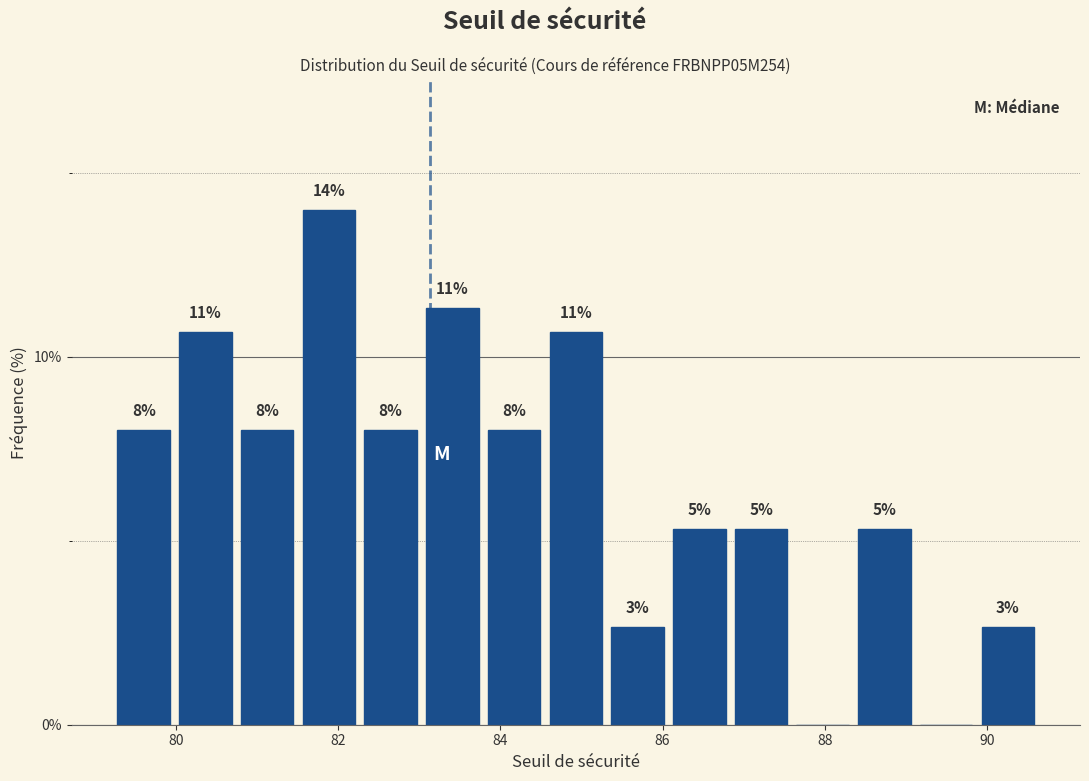

Around what value on the x-axis is the tallest bar? Give the approximate position of its centre, as read against the axis.

81.8